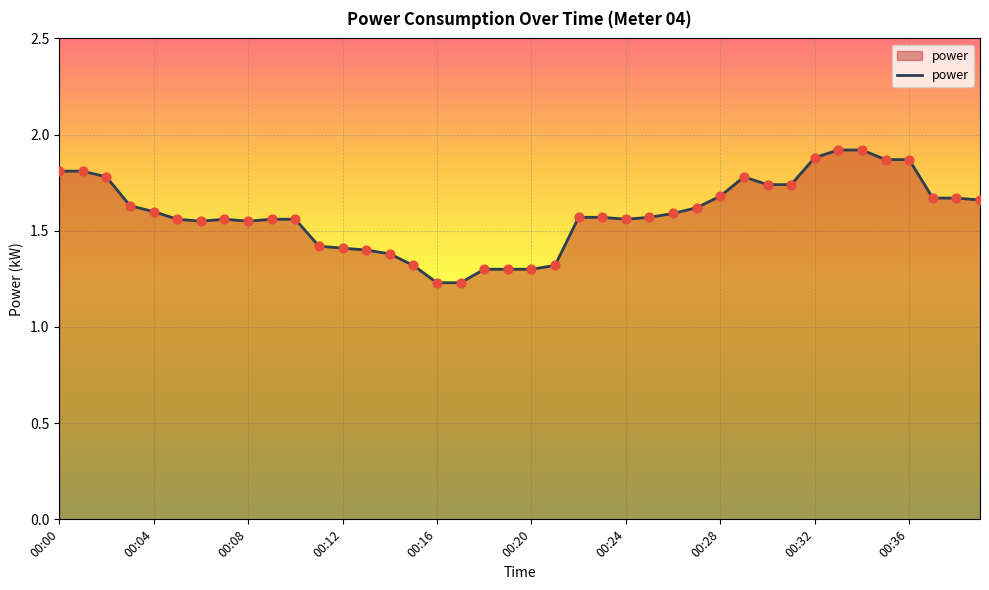

What is the difference between the maximum and minimum values?

0.7